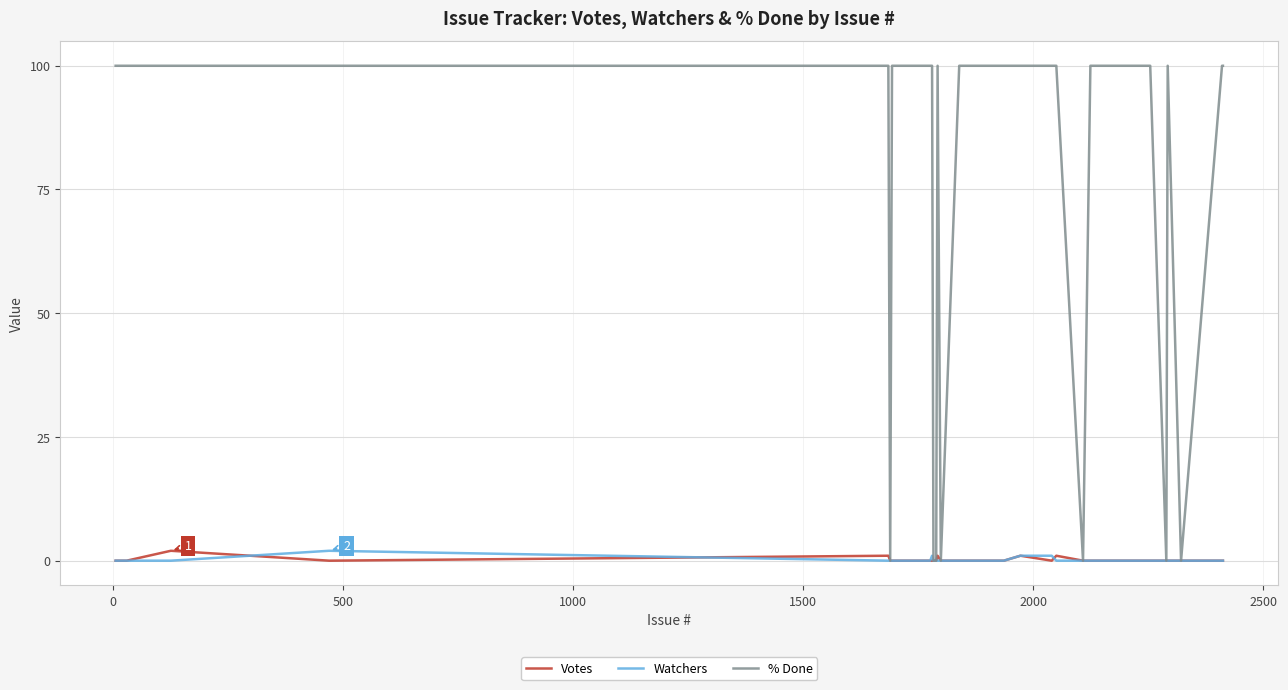

Which series has the largest range (max minus min)?

% Done